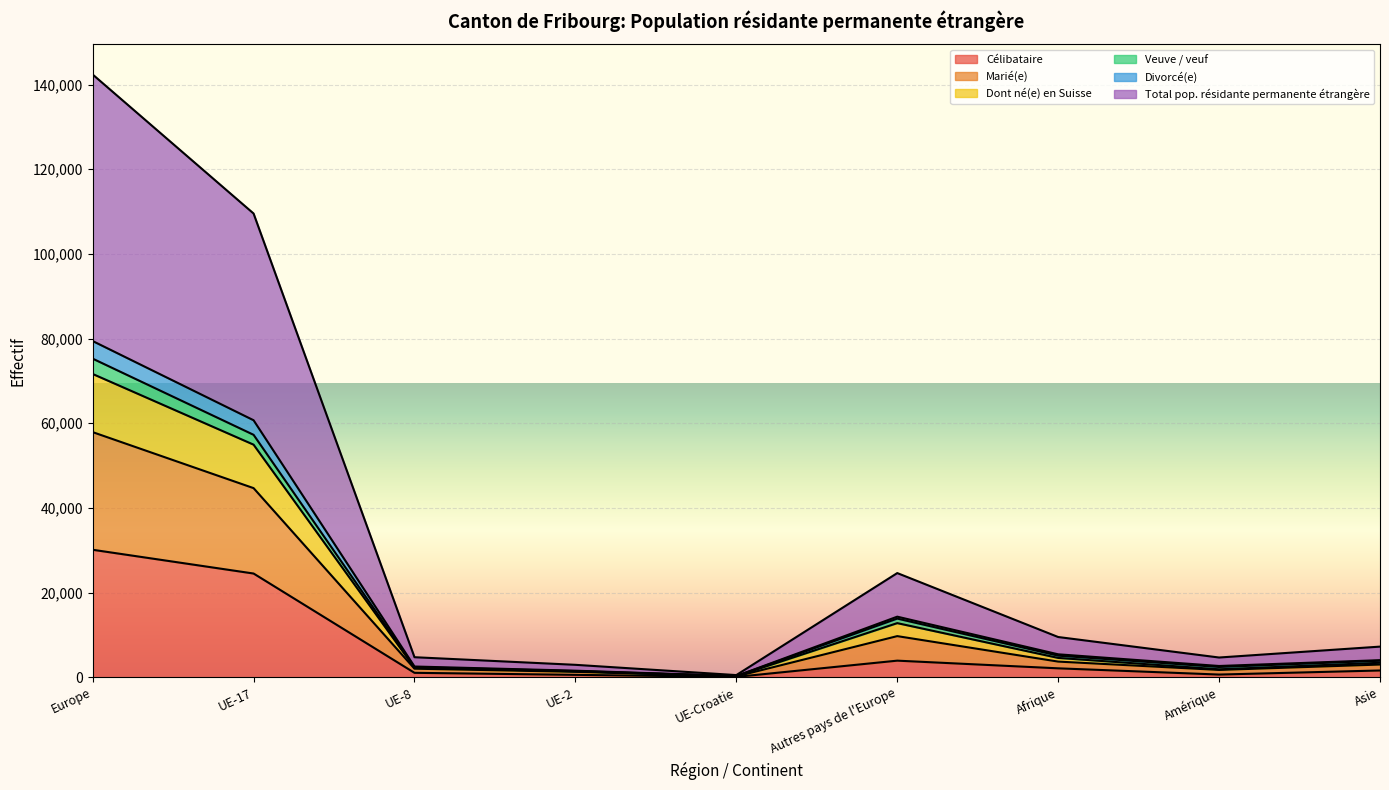

What is the highest value of the Célibataire series?

30112